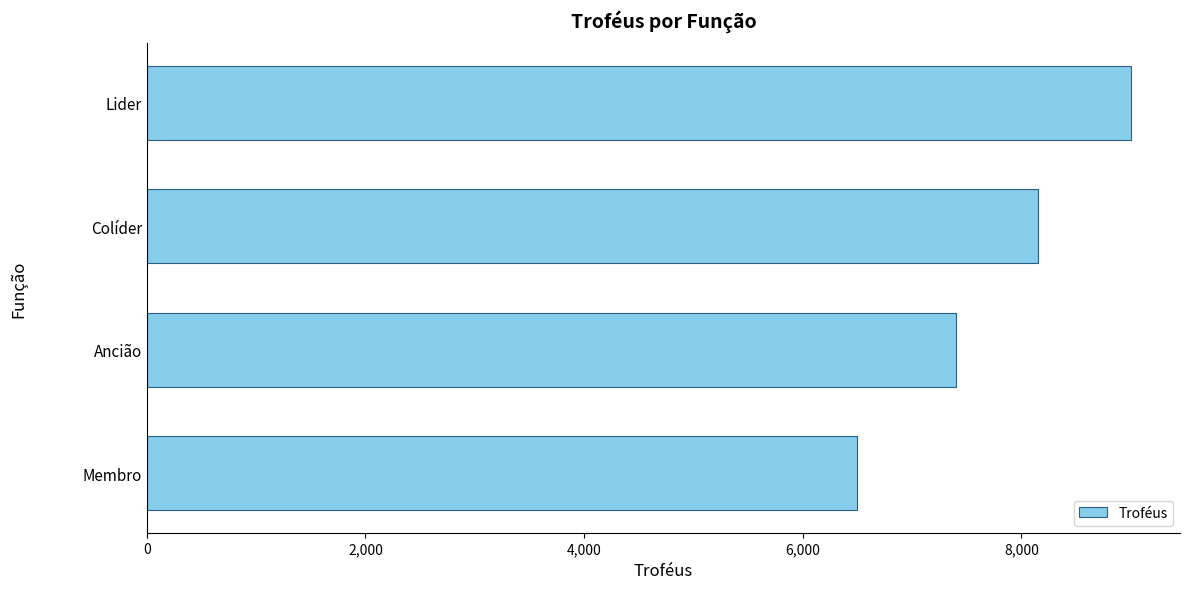

Reading top to bottom, list all the values displayed in this chart.

9000	8152	7401	6500